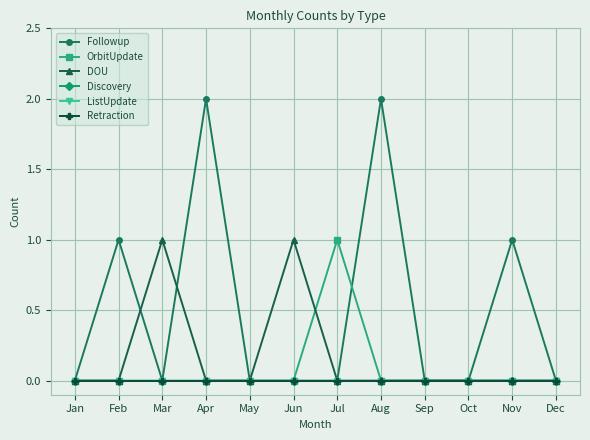

At which category does the chart reach its peak across all series?

Apr